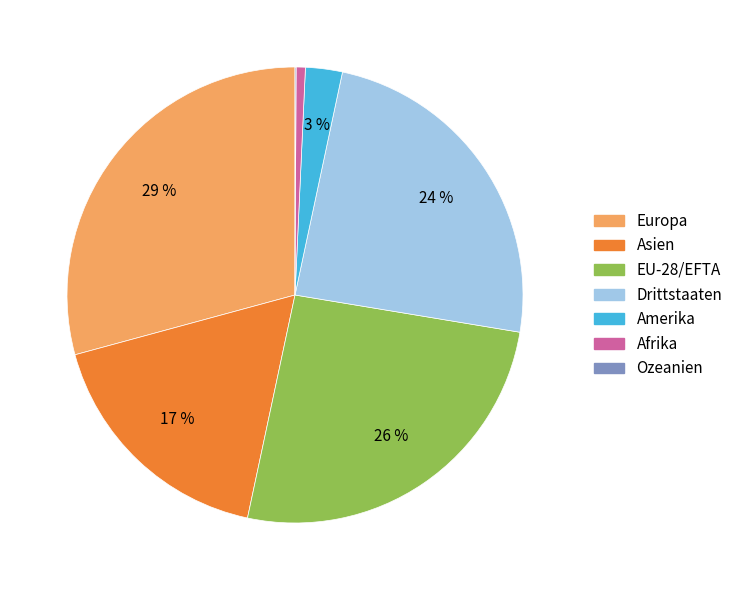

What percentage is the Asien slice, to the nearest percent?

17%